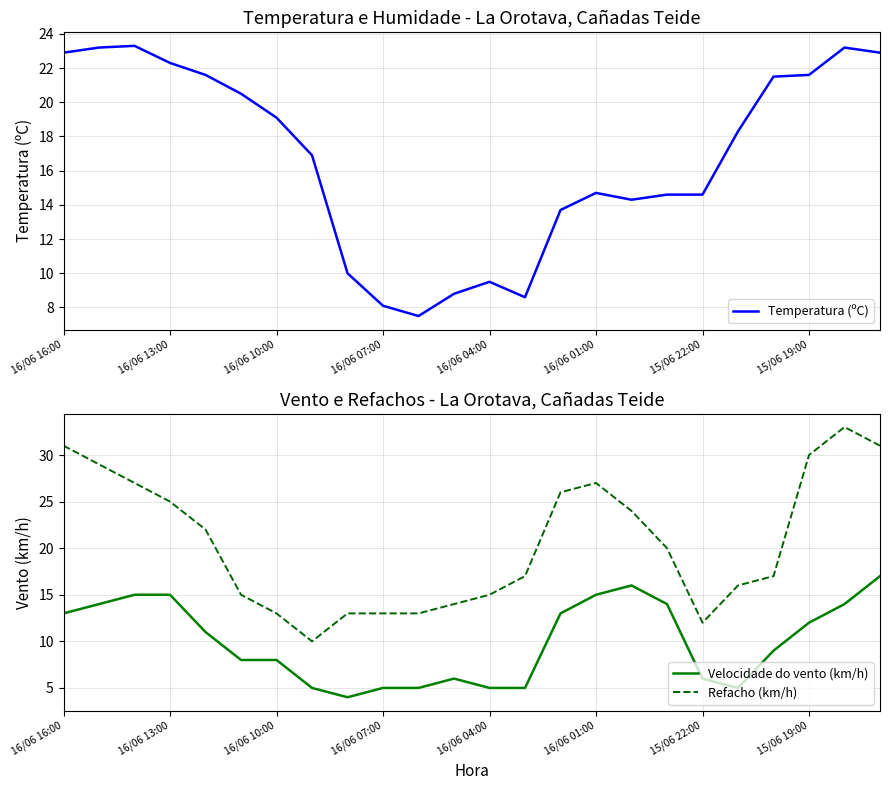

Is it true that Temperatura (ºC) equals 32.6 at 16/06 13:00?

False